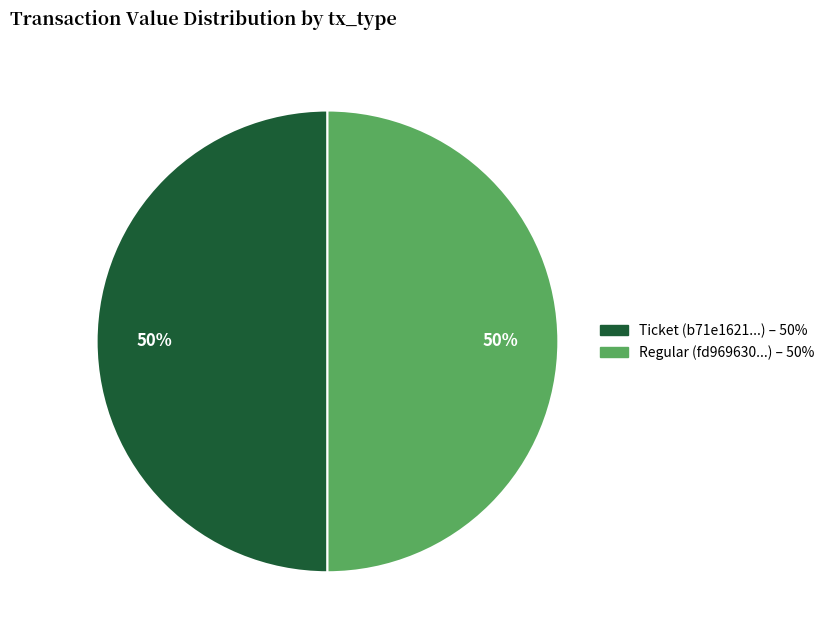

Count the number of slices in the pie.

2